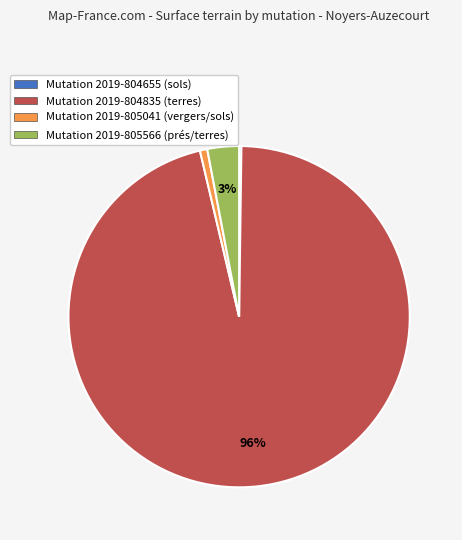

What is the majority slice?

Mutation 2019-804835 (terres)